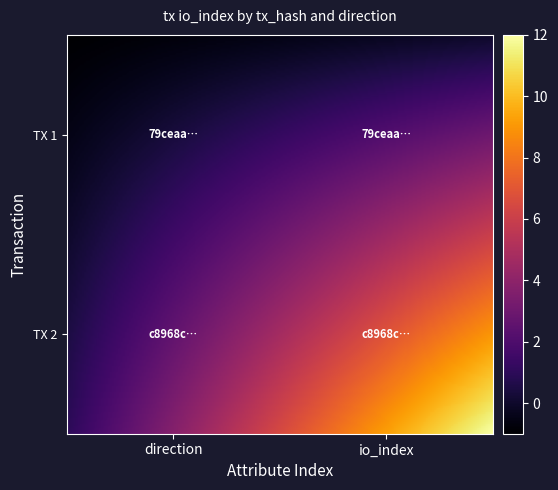

How many categories are shown in the chart?

2